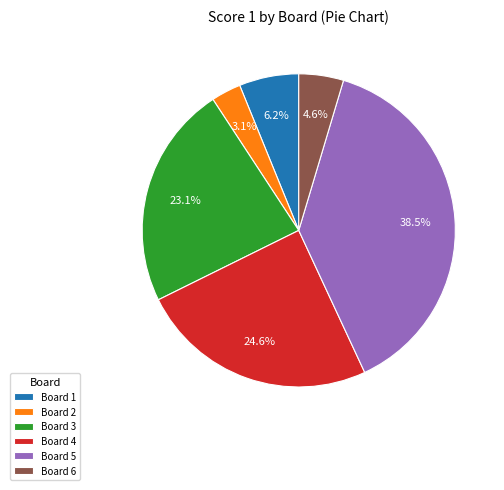

Is Board 1 the majority of the pie?

No